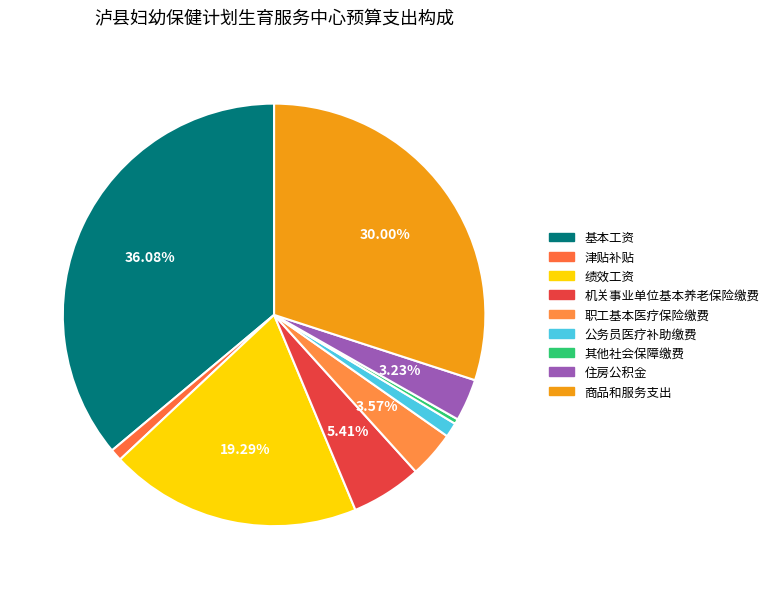

Which has a higher value, 商品和服务支出 or 公务员医疗补助缴费?

商品和服务支出